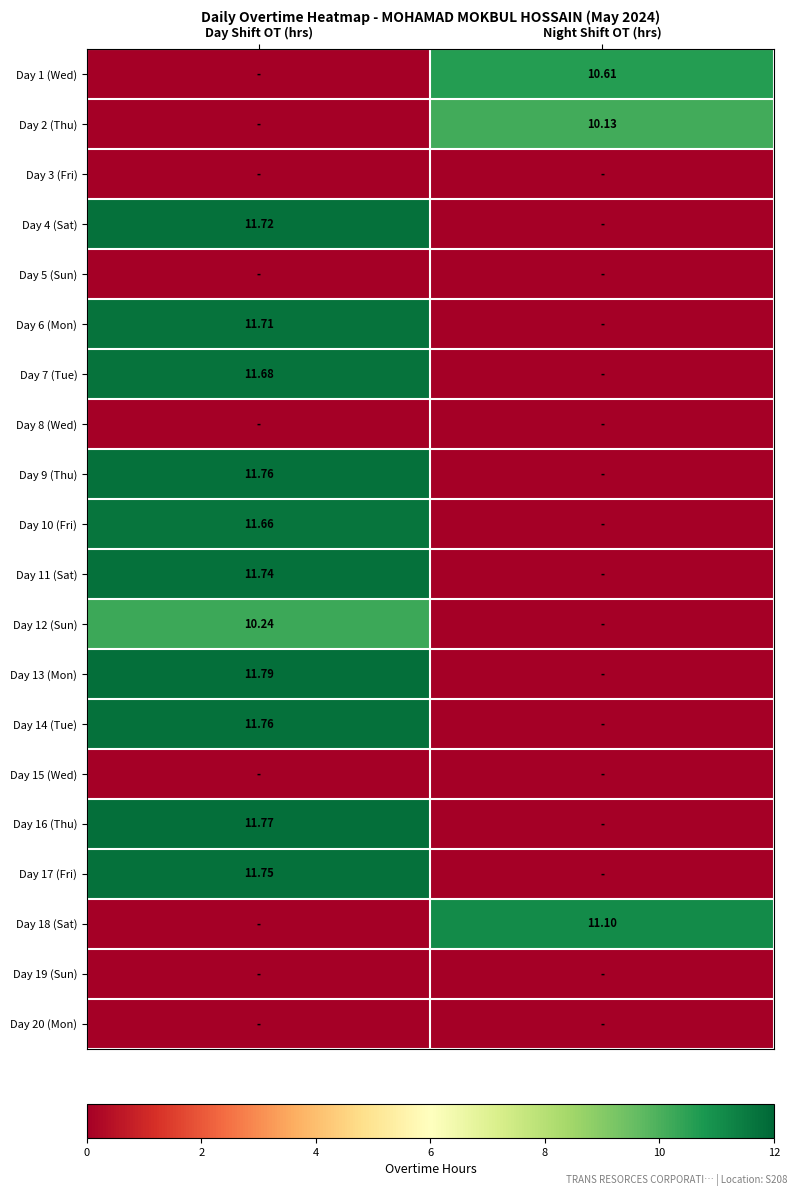

At which label is Day 7 (Tue) closest to 5?

Night Shift OT (hrs)